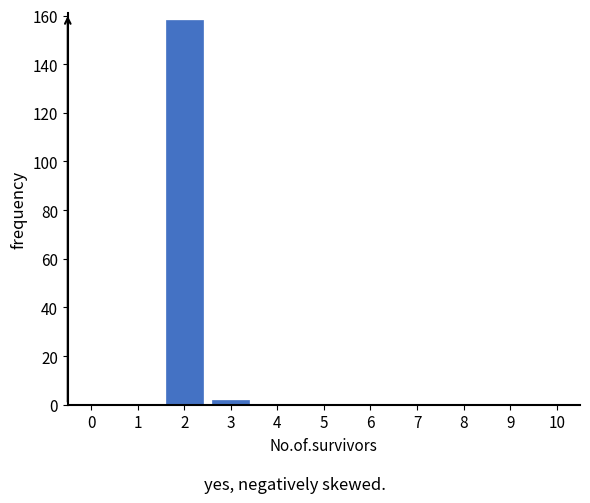

Reading left to right, extract all data points from this chart.

2=158	3=2